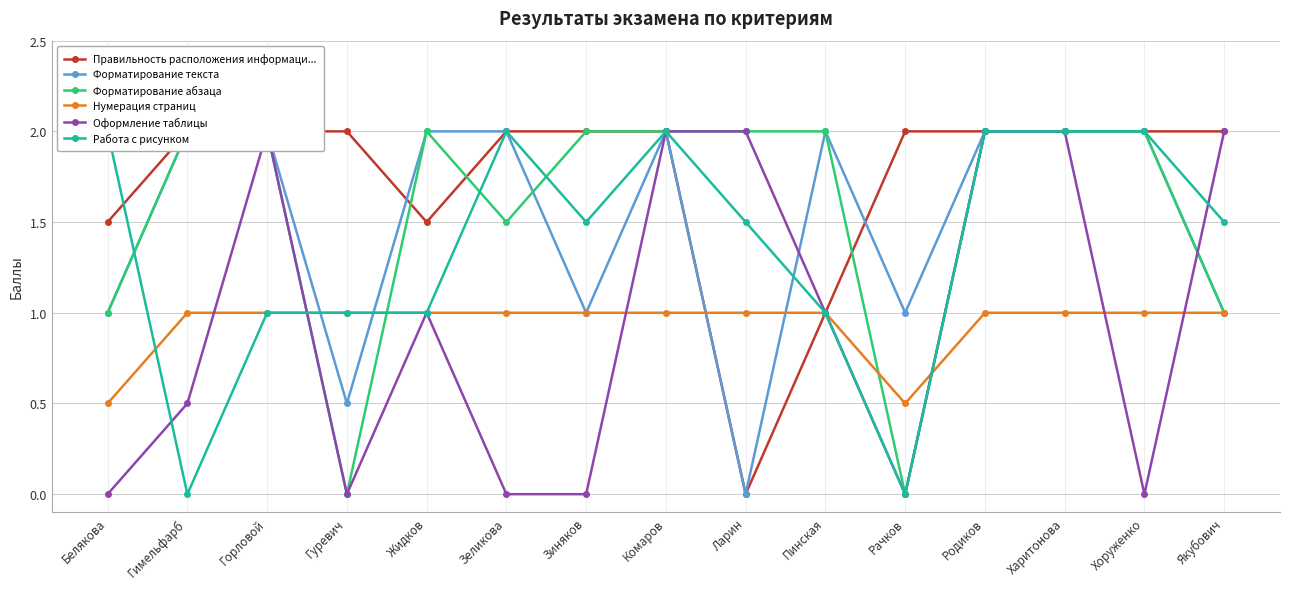

What is the maximum value shown in the chart?

2.0